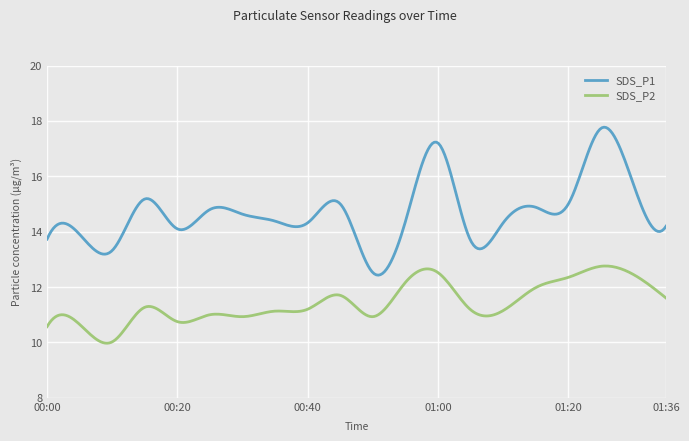

Does the chart display data point markers on the line(s)?

No